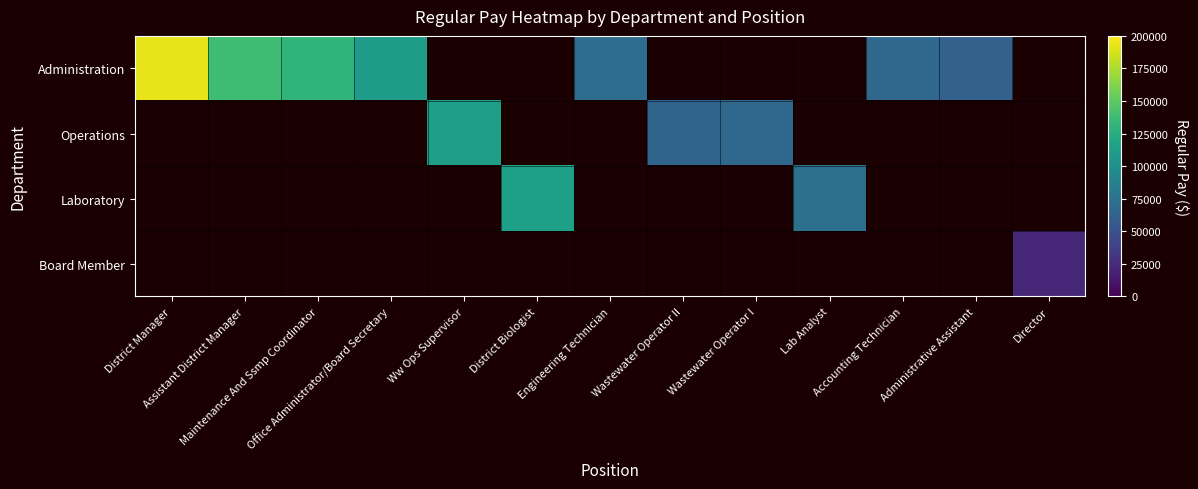

Between District Manager and Assistant District Manager, which is larger?

District Manager